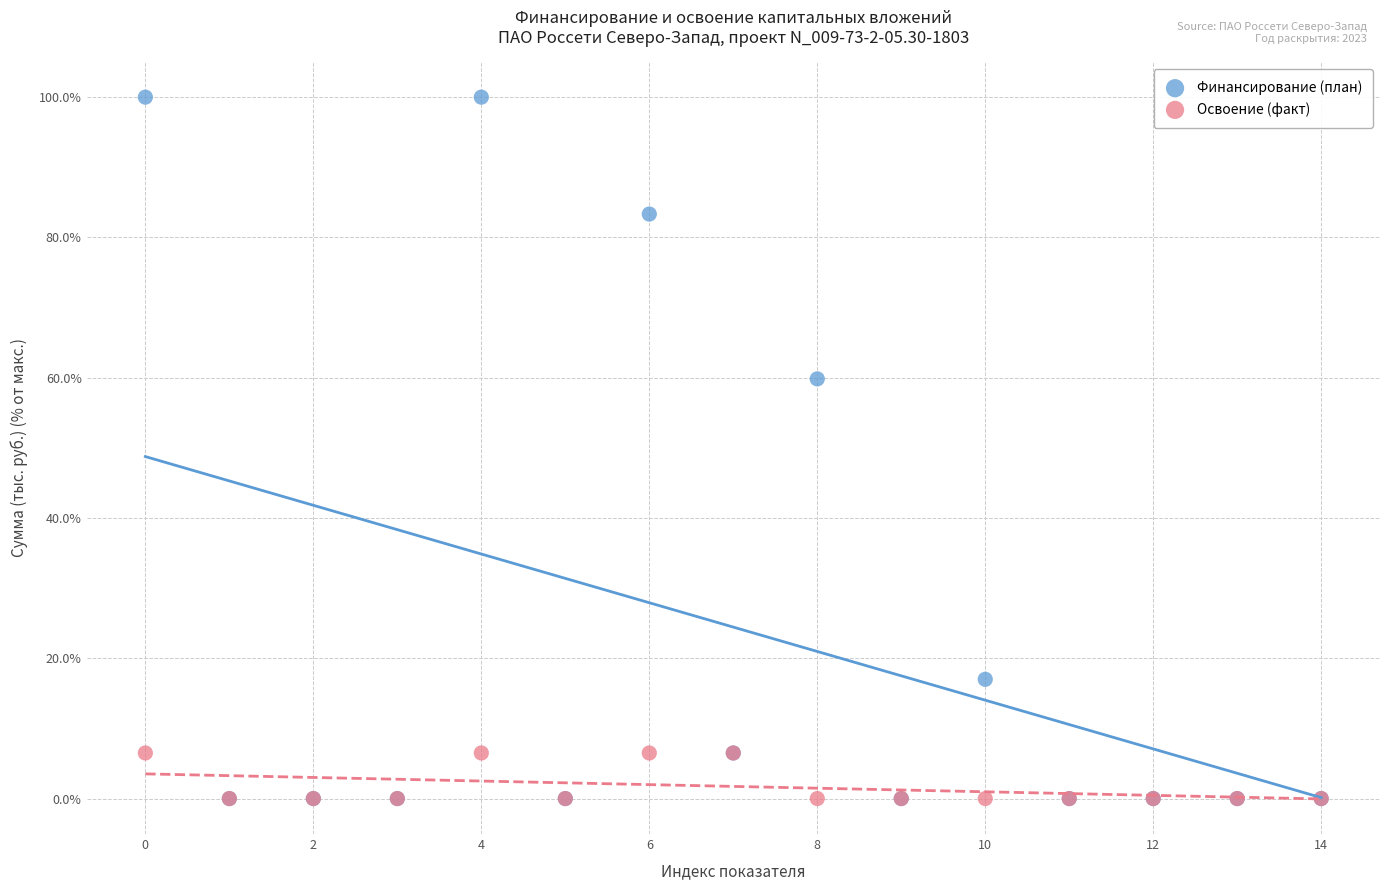

What are all the series names shown in the legend?

Финансирование (план), Освоение (факт)